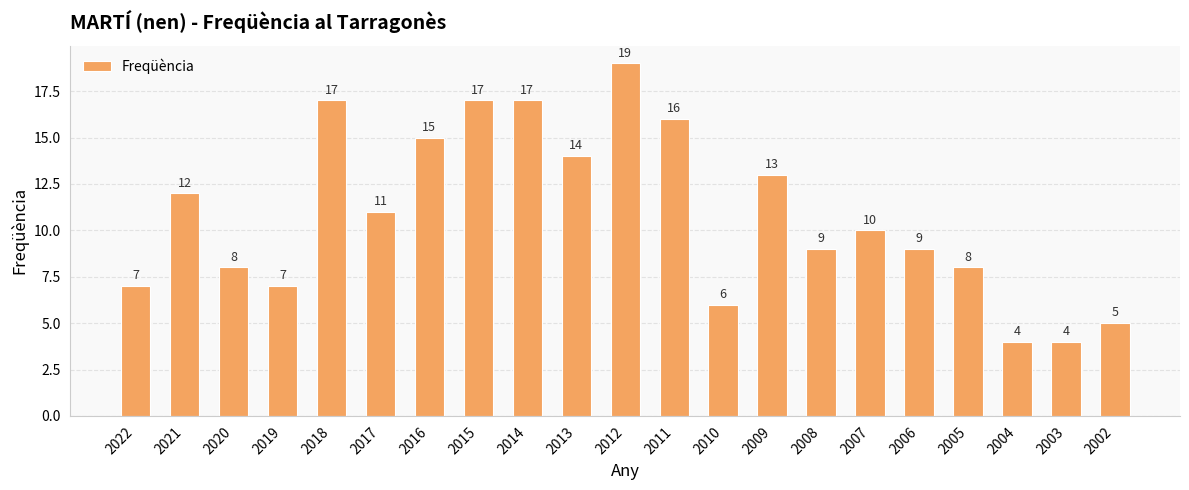

How many values are below 10?

10